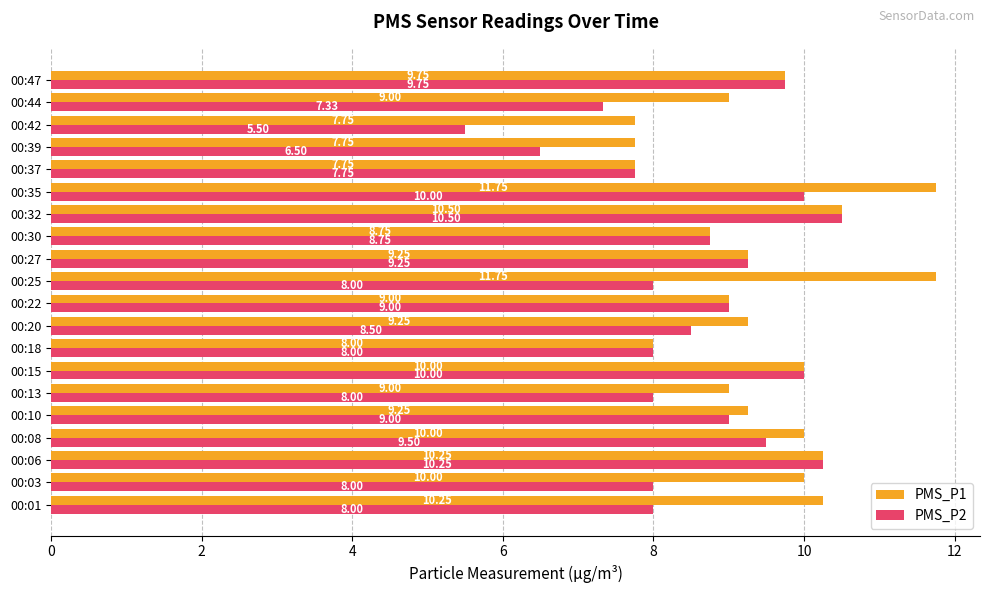

What is the sum of the PMS_P2 values at 00:32 and 00:08?

20.0